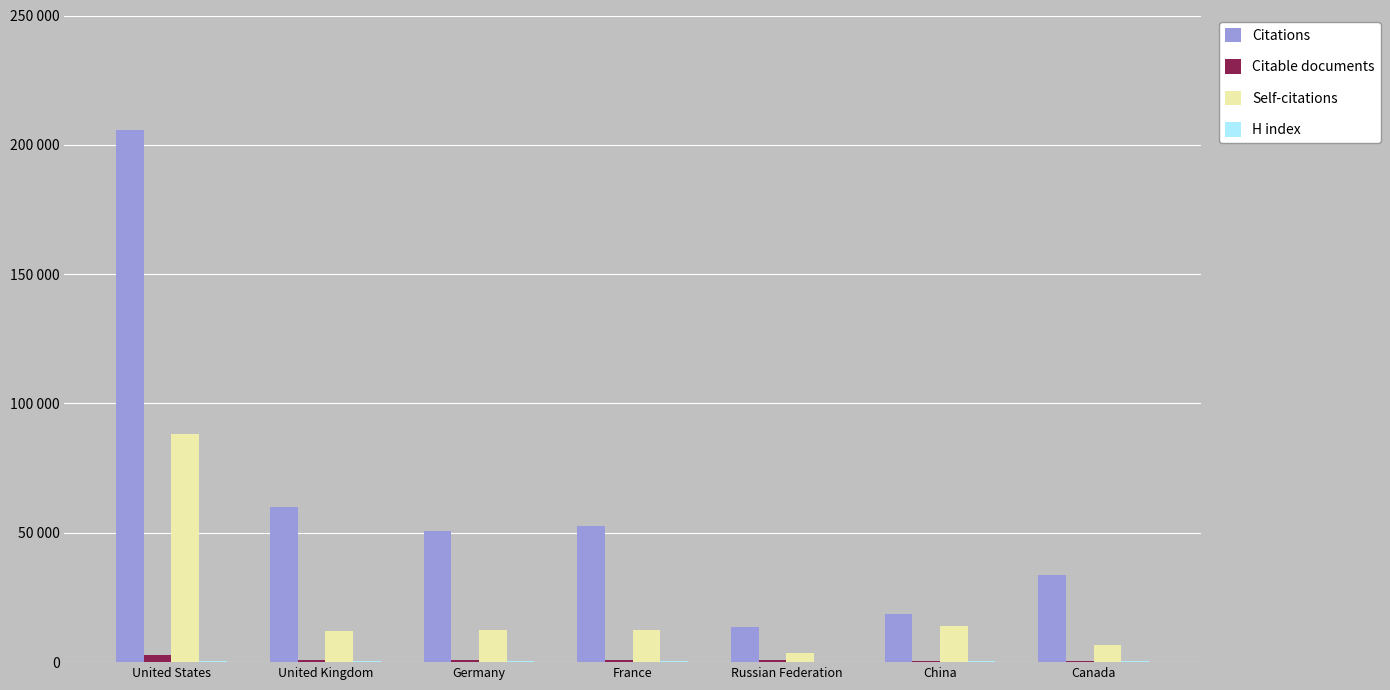

What position from the left is Canada?

7